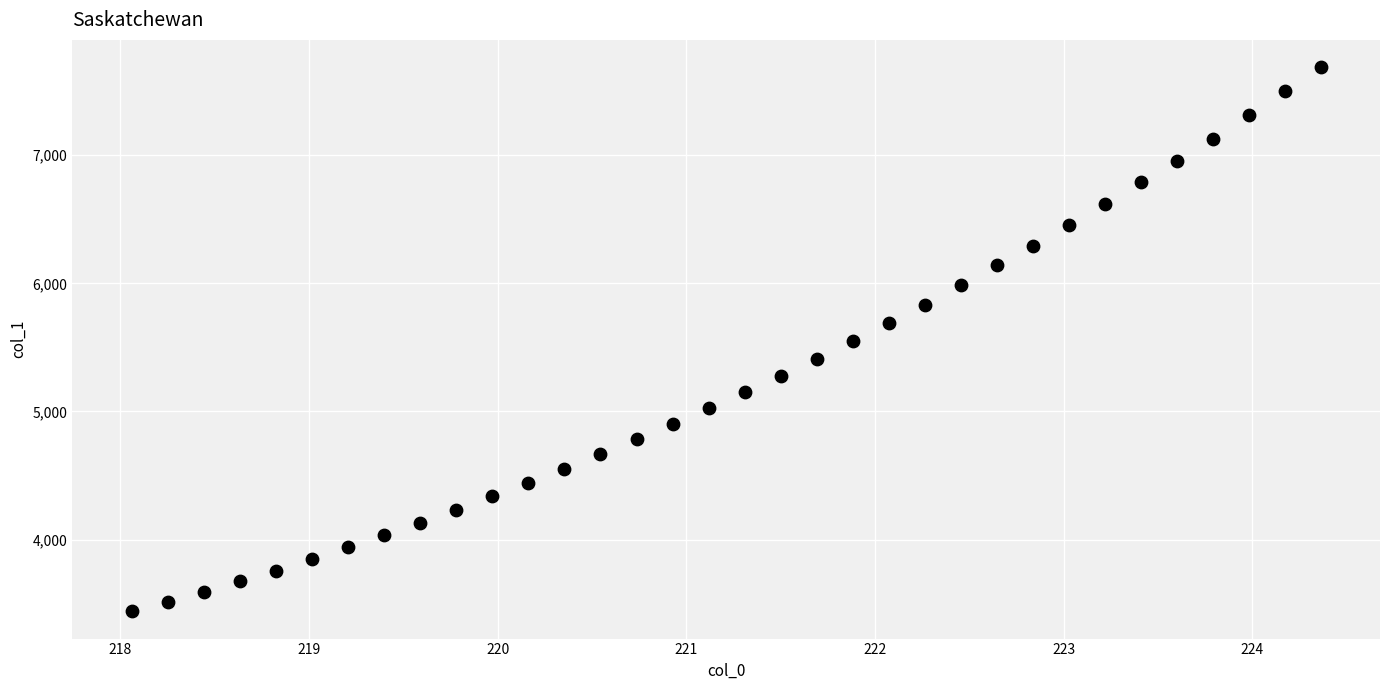

What is the range of X values (max minus min)?

6.3